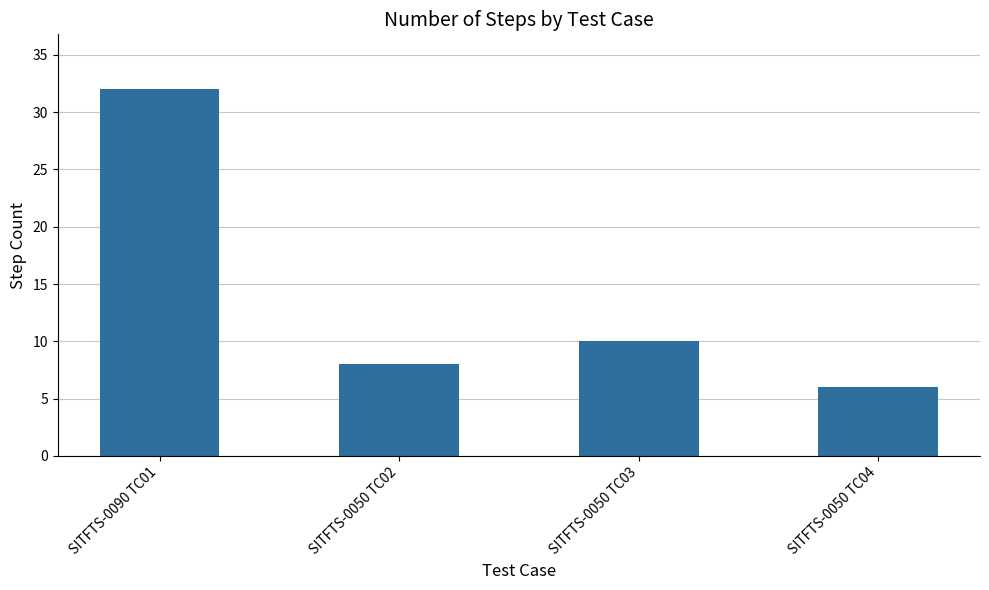

What is the greatest value displayed?

32